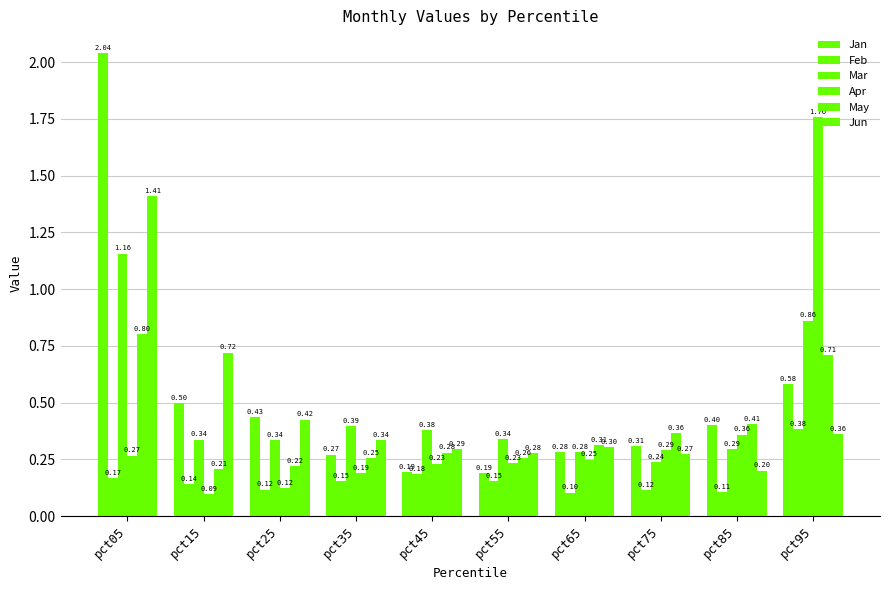

How many bars are there in each group?

6